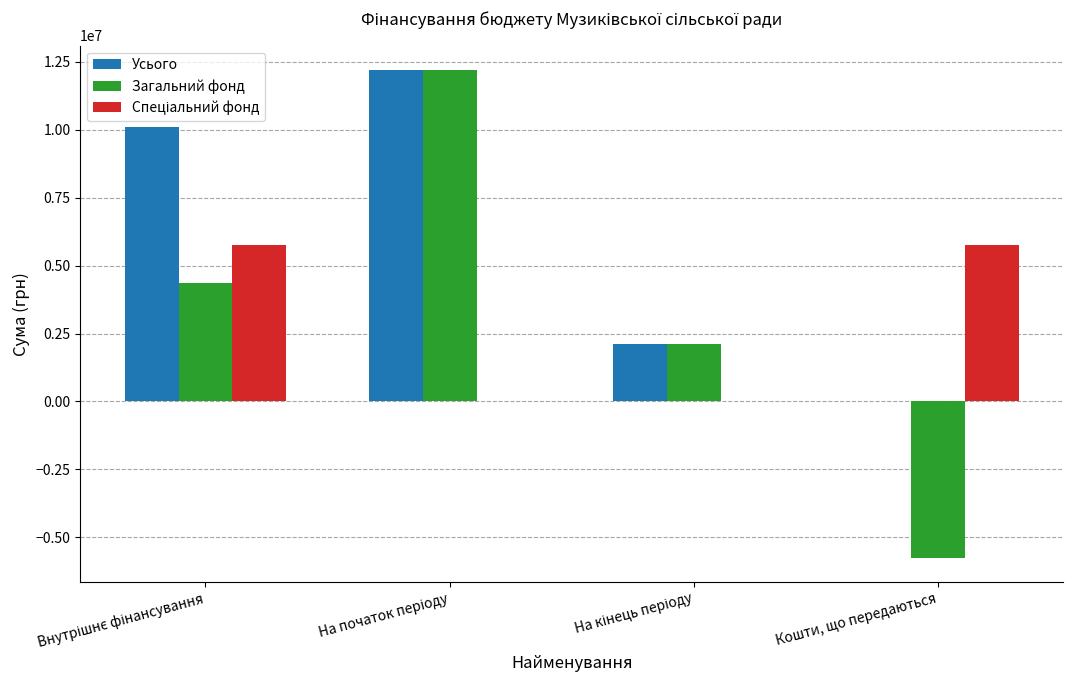

Which series has the largest total across all categories?

Усього